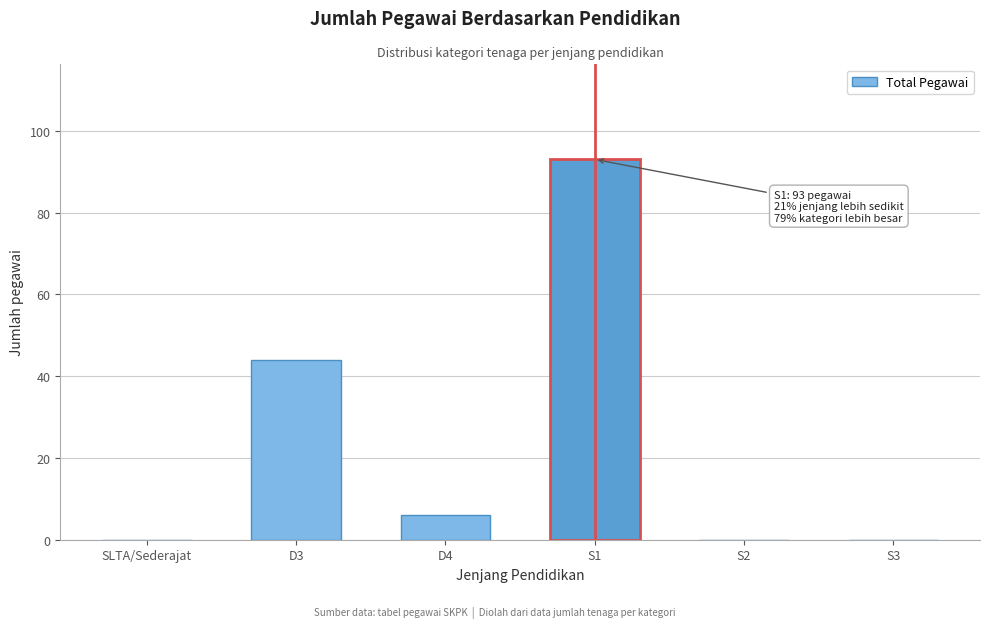

Reading left to right, list all the values displayed in this chart.

SLTA/Sederajat=0	D3=44	D4=6	S1=93	S2=0	S3=0